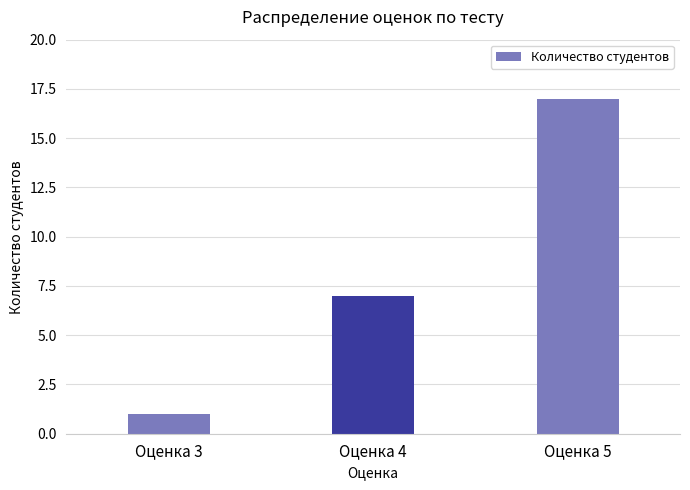

Rank the categories by value from lowest to highest.

Оценка 3, Оценка 4, Оценка 5